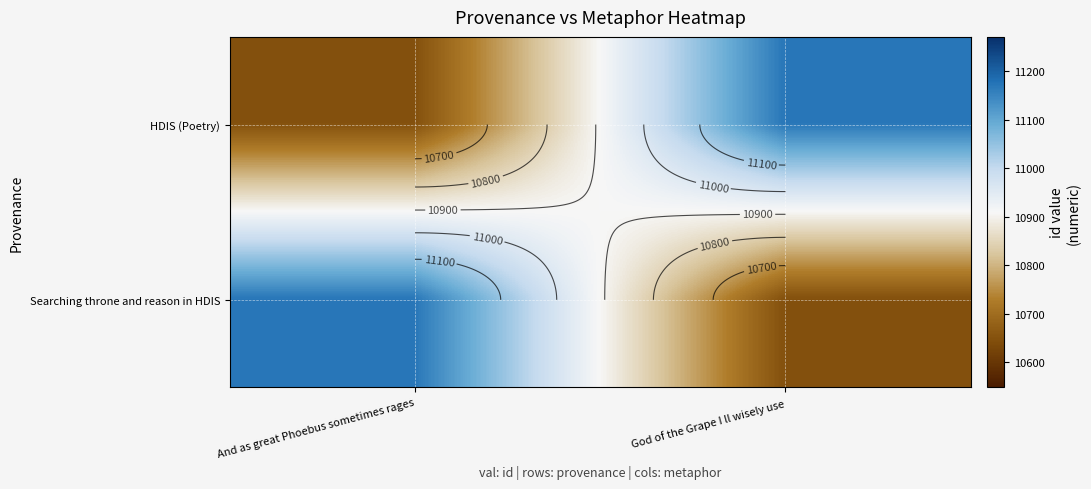

What is the difference between the HDIS (Poetry) values at And as great Phoebus sometimes rages and God of the Grape I ll wisely use?

523